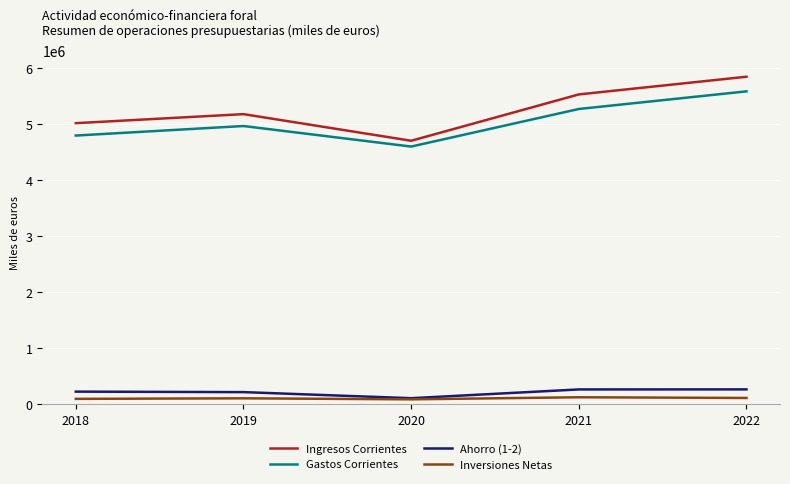

True or false: Inversiones Netas and Gastos Corrientes intersect in this chart.

False